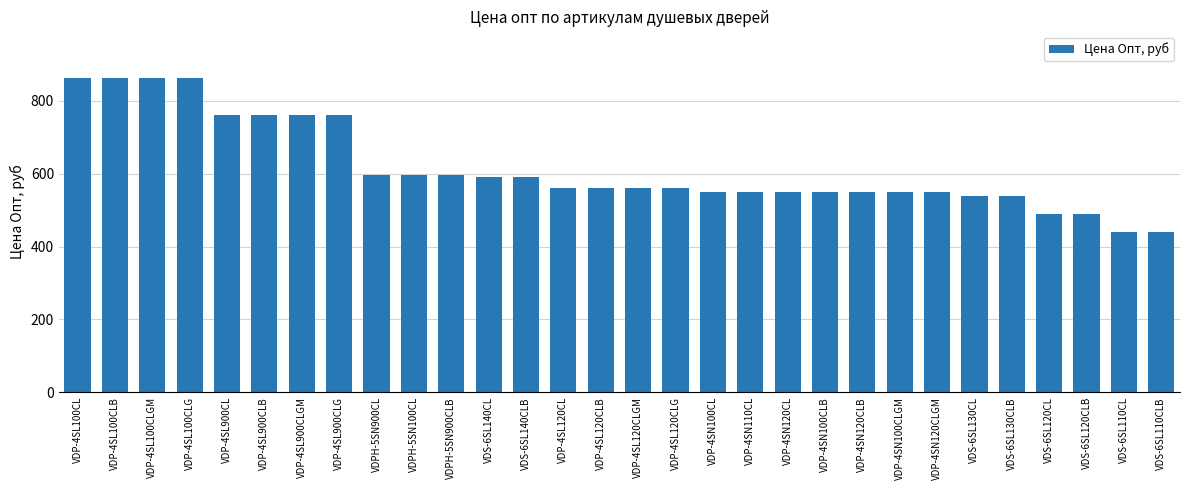

The value at VDPH-5SN900CL is 896. True or false?

False